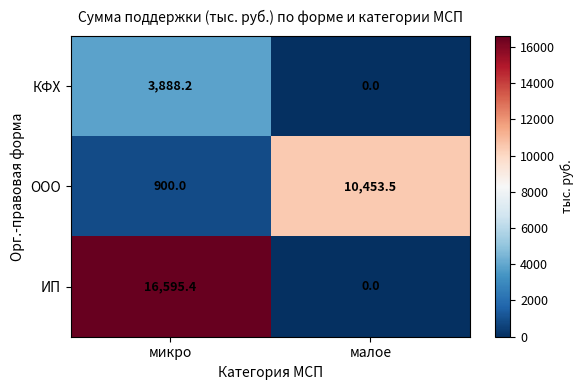

Reading left to right, what are all the values shown in this chart?

КФХ: микро=3888.2	малое=0.0
ООО: микро=900.0	малое=10453.5
ИП: микро=16595.4	малое=0.0